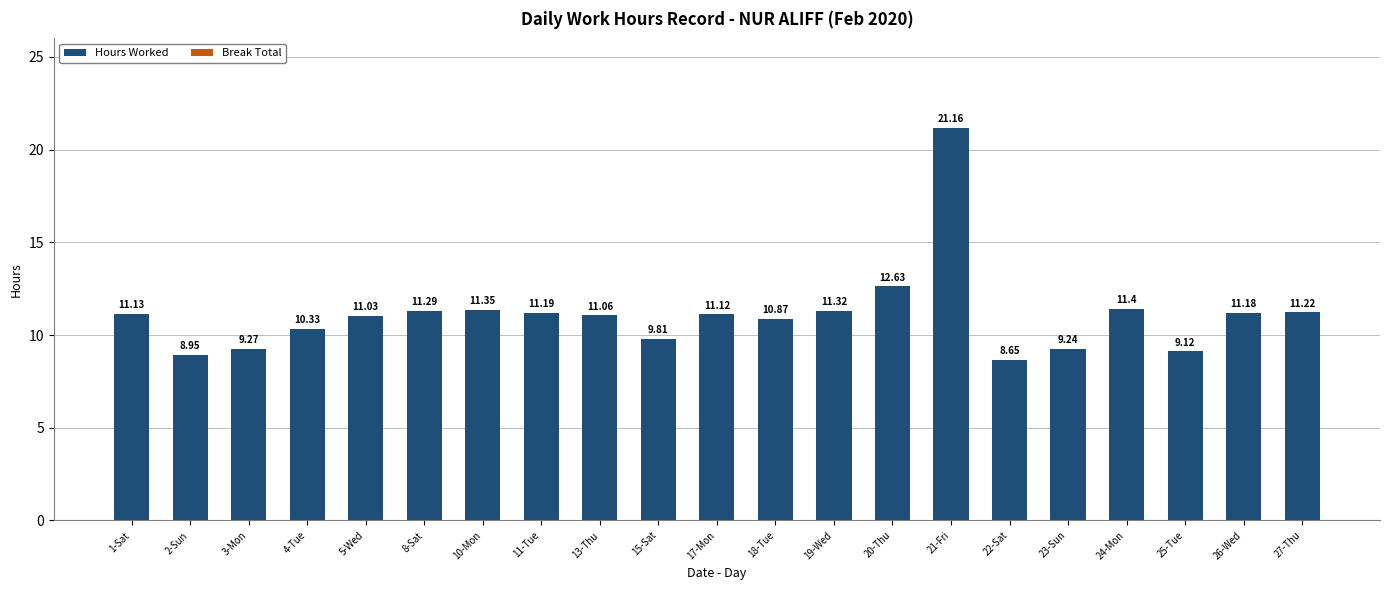

What is the difference between the maximum and minimum values?

12.5